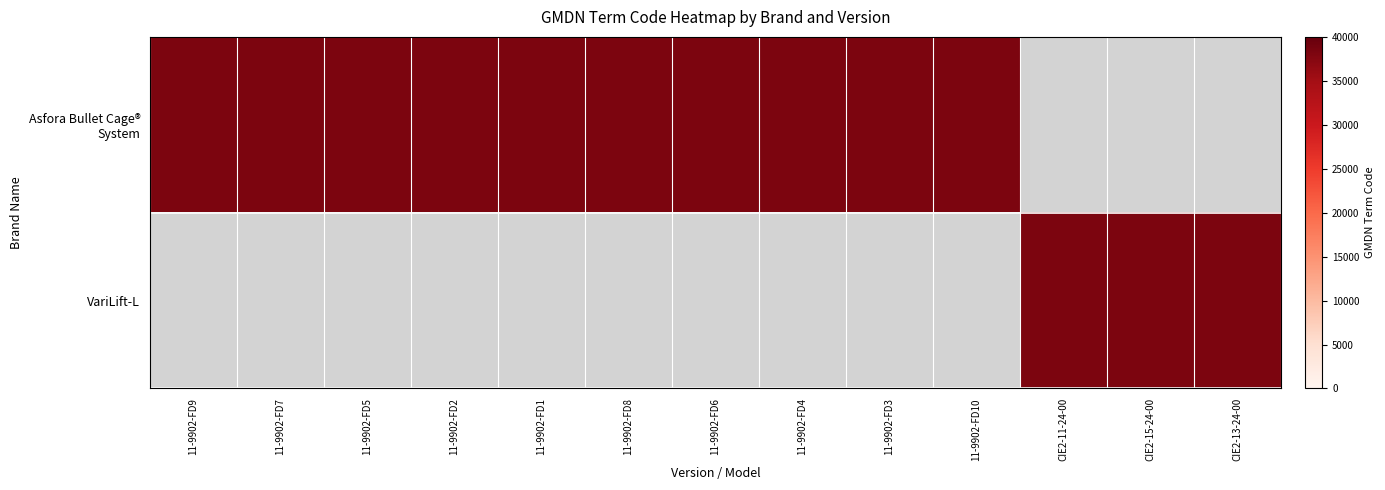

The VariLift-L series shows 24966 at 11-9902-FD4. True or false?

False